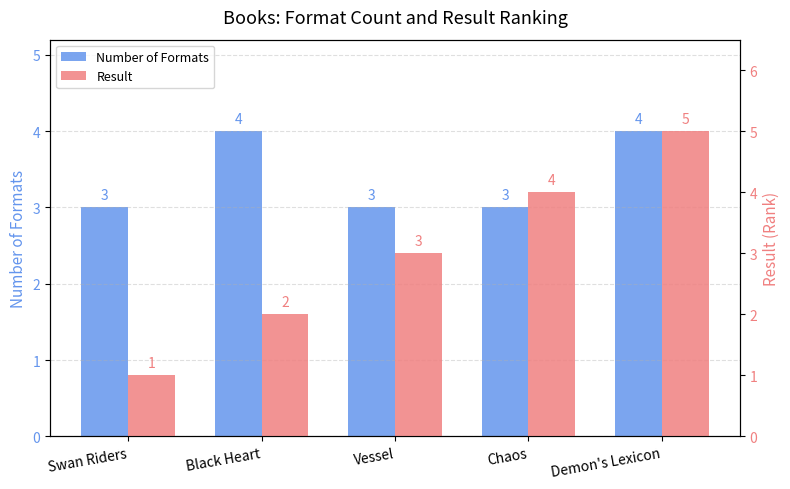

True or false: Number of Formats has a value of 3 at Vessel.

True